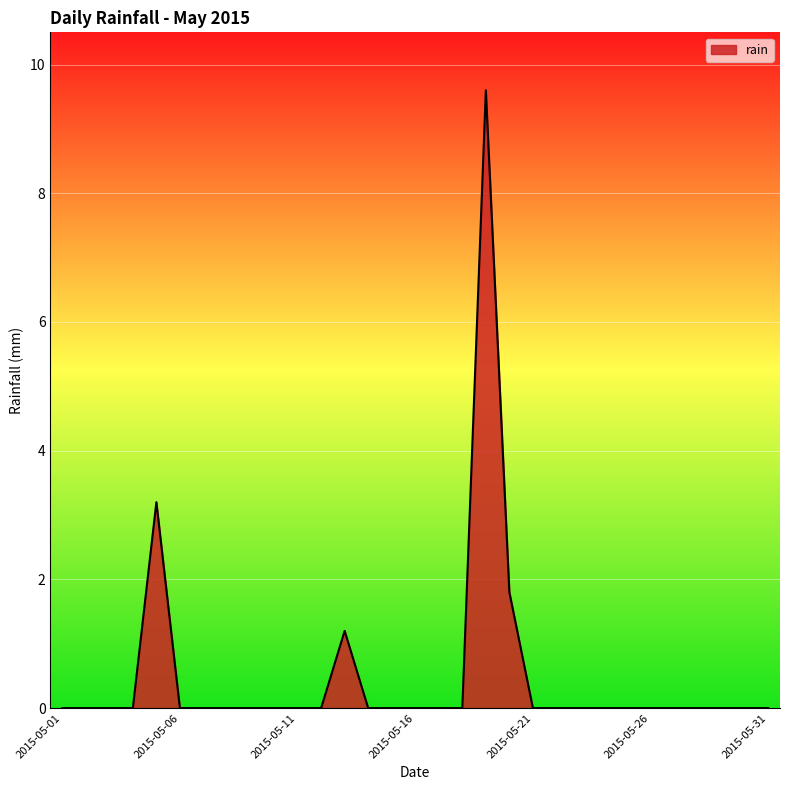

How many series are shown in this chart?

1